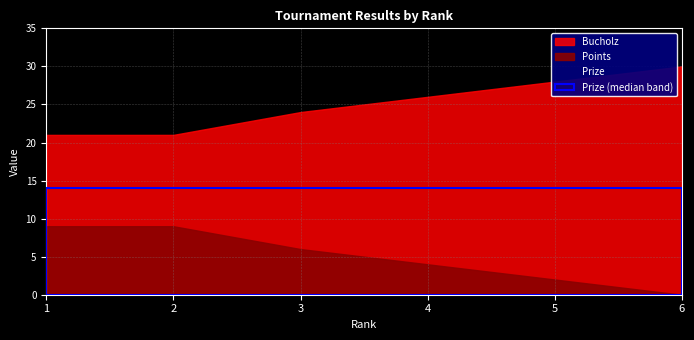

What value does the Bucholz series have at 1?

21